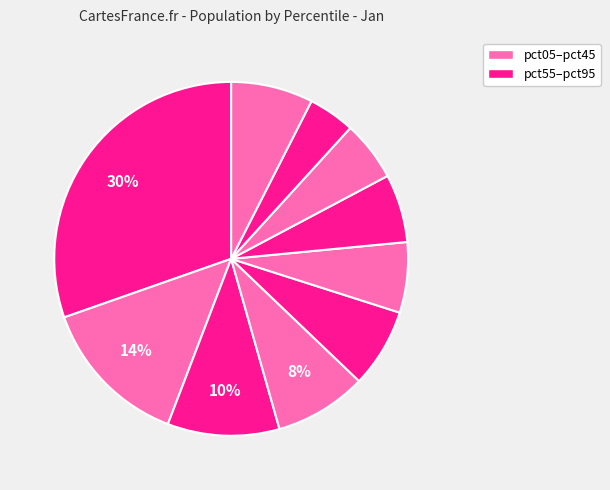

Is there a majority slice in this chart?

No